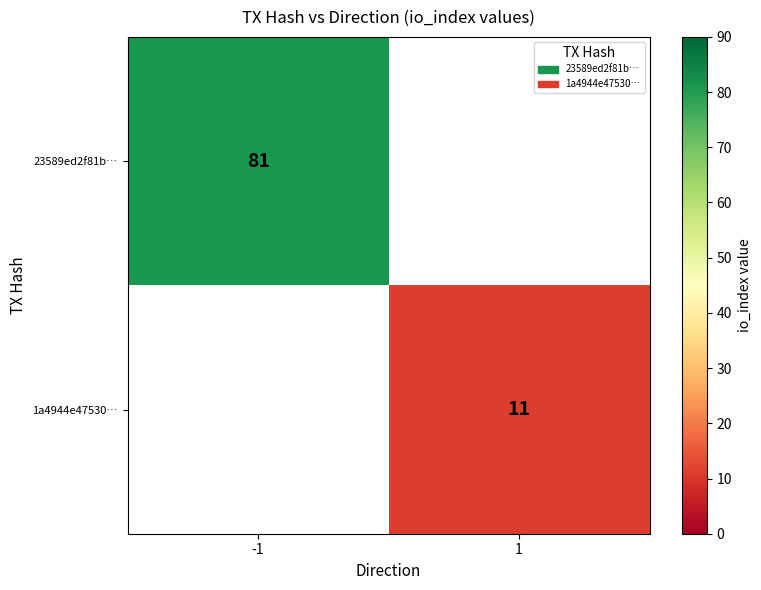

What is the minimum value shown in the chart?

11.0